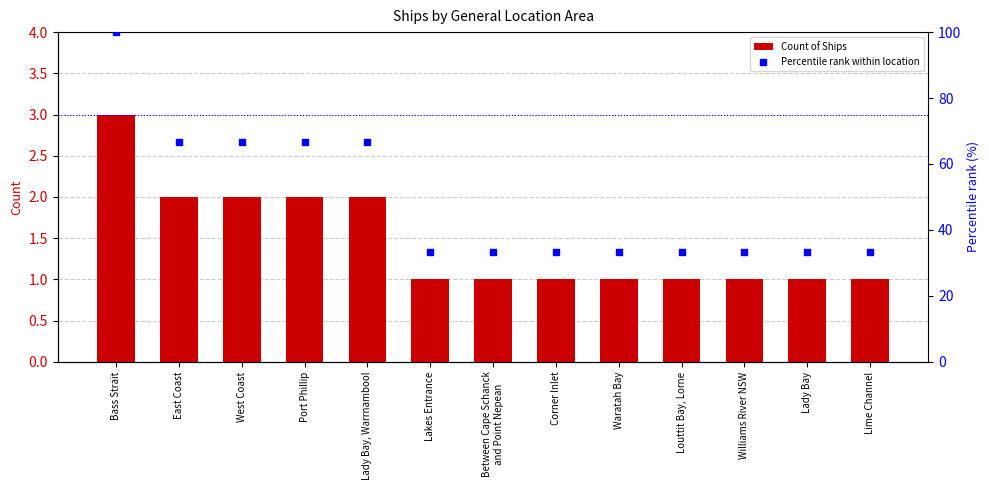

At which category is the sum across all series the highest?

Bass Strait